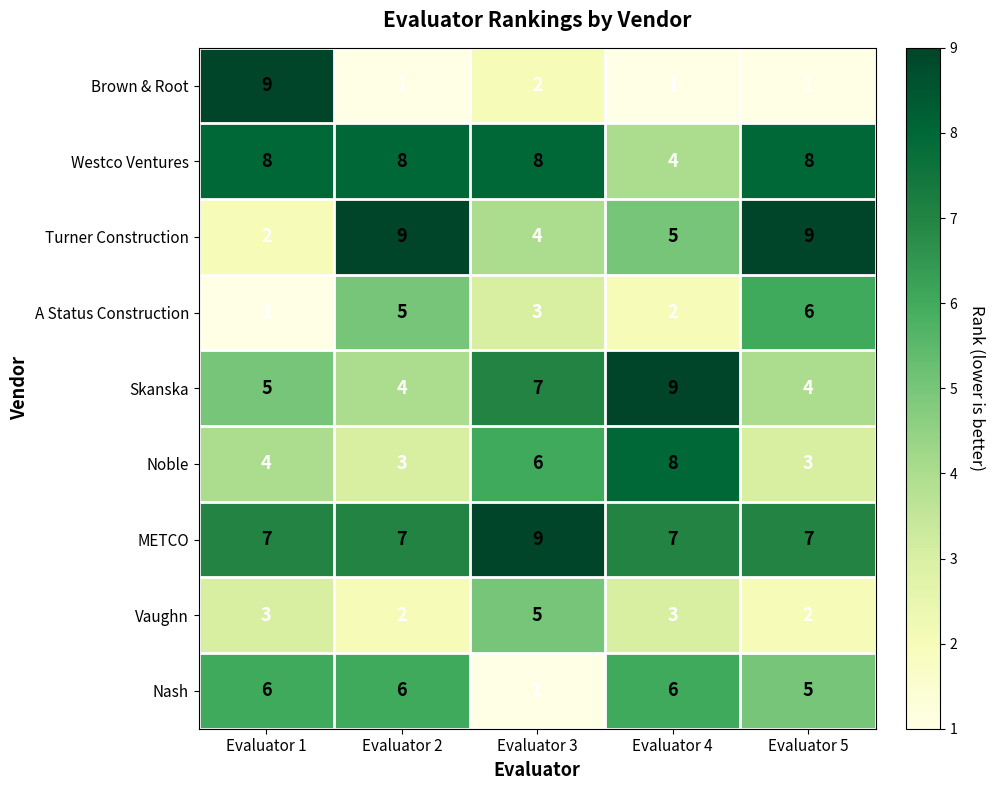

What is the spread (max minus min) of values at Evaluator 5?

8